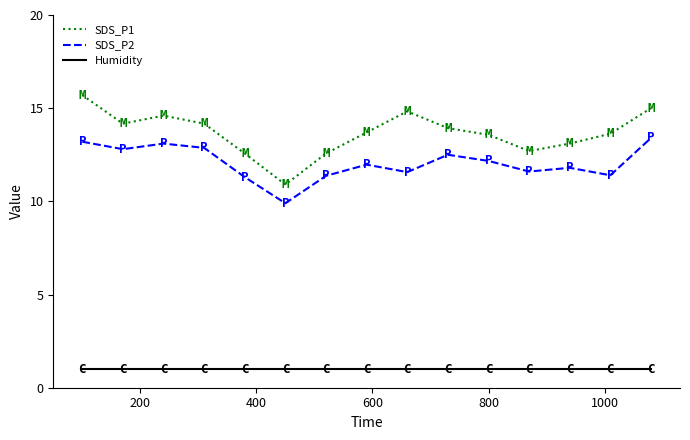

True or false: SDS_P2 and Humidity intersect in this chart.

False